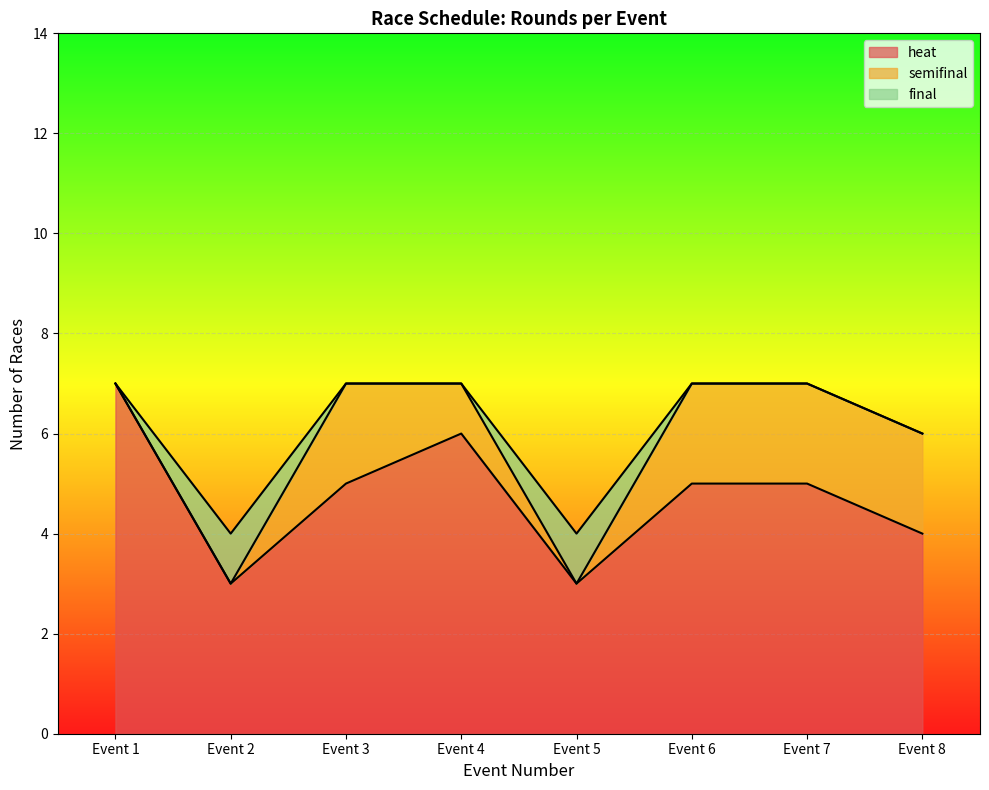

At which label does heat reach its peak?

Event 1